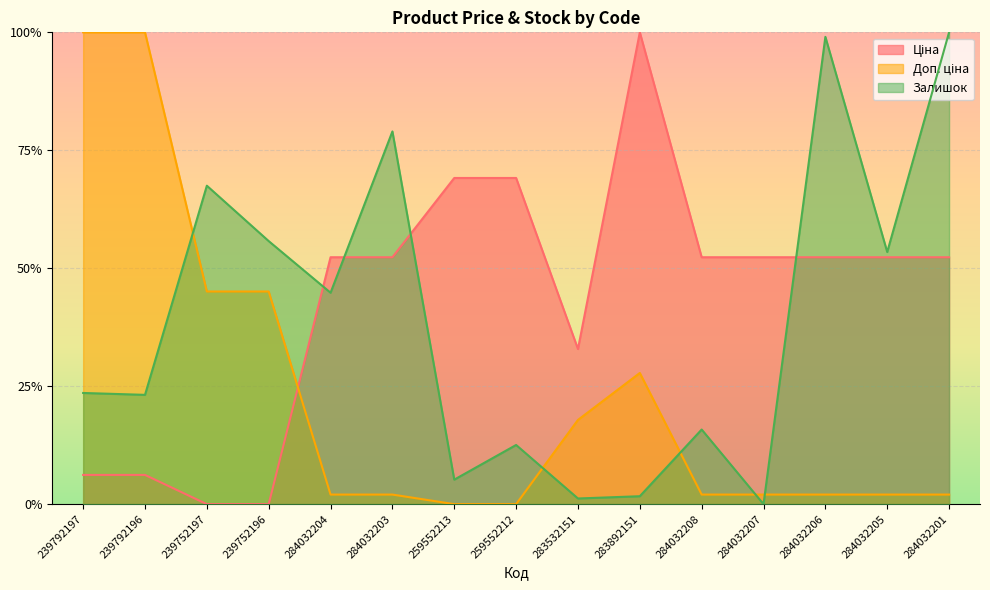

What is the average value of the Залишок series?

0.4